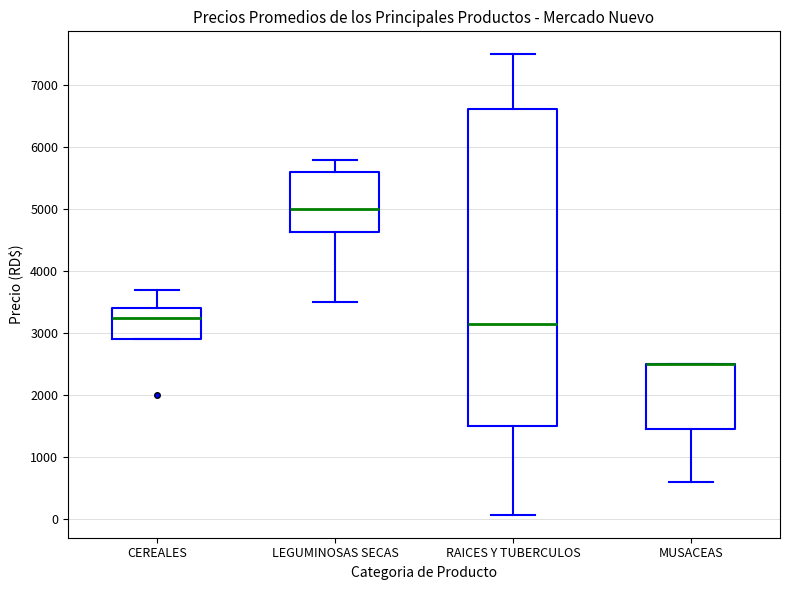

Where does the median line of the box for CEREALES sit on the y-axis? The values are not printed on the chart, so give them approximately, as read against the axis.

3300